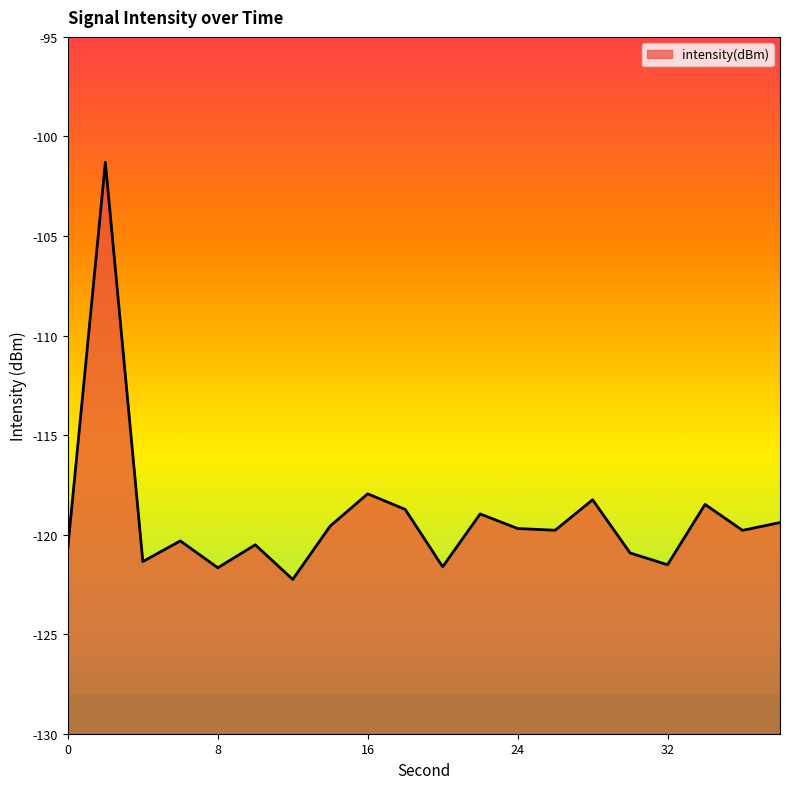

Between 8 and 16, which is larger?

16